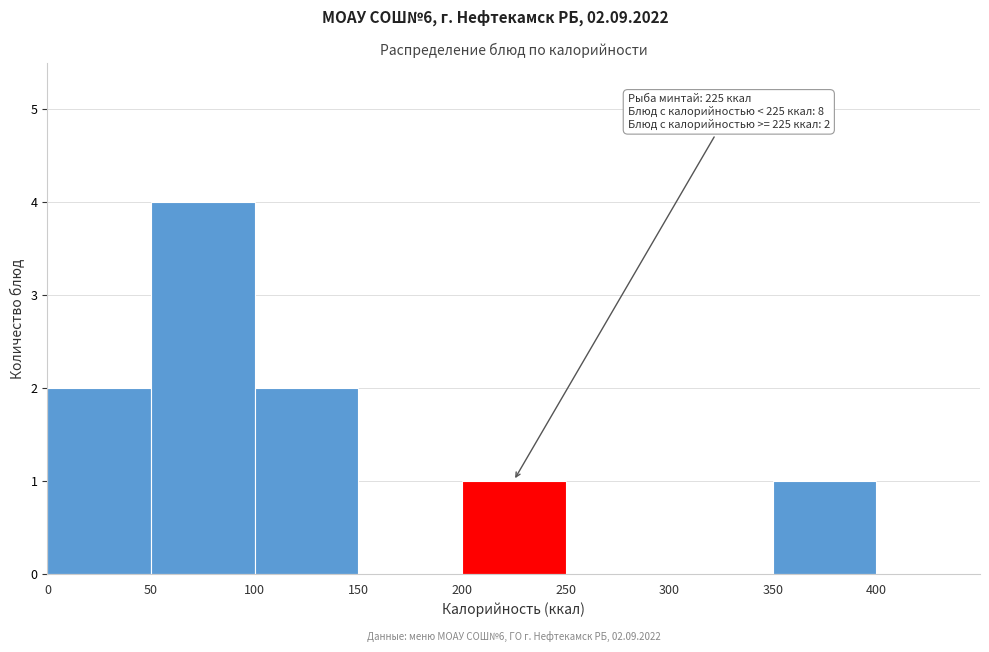

Which range on the x-axis has the tallest bar?

50 to 100